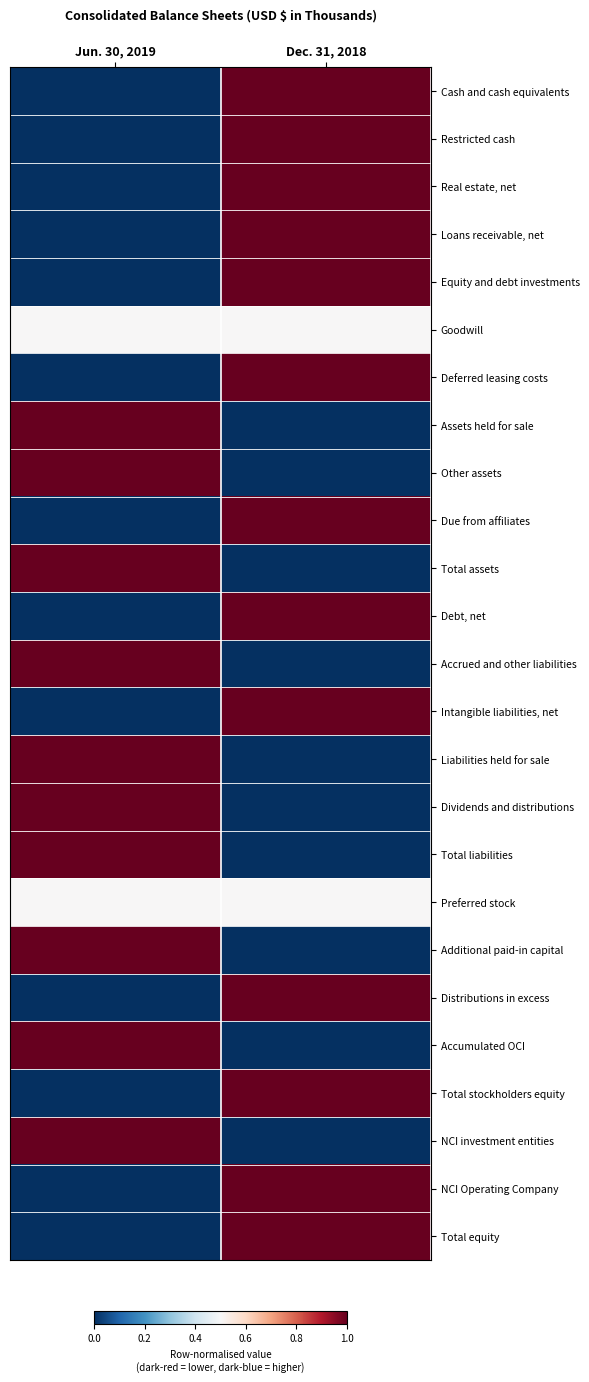

Which series has the largest total across all categories?

Cash and cash equivalents